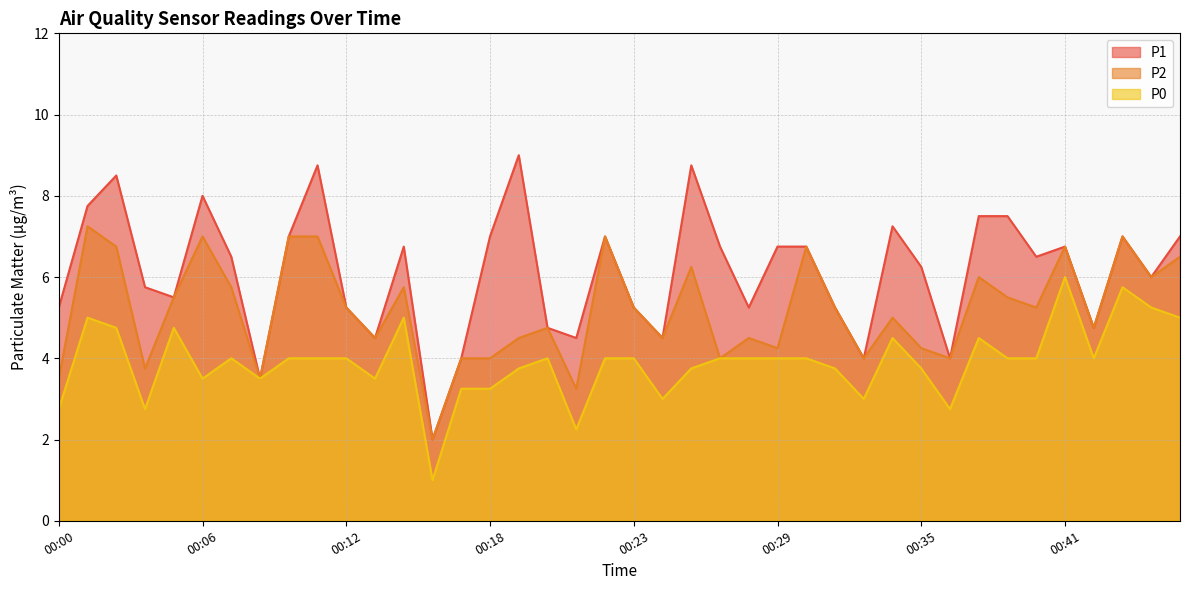

What is the value of the P0 point at the 33rd from the left?

4.5